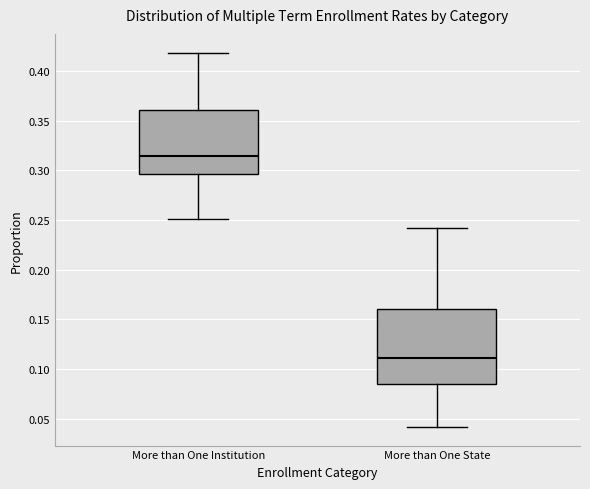

Which box's median line is the lowest?

More than One State